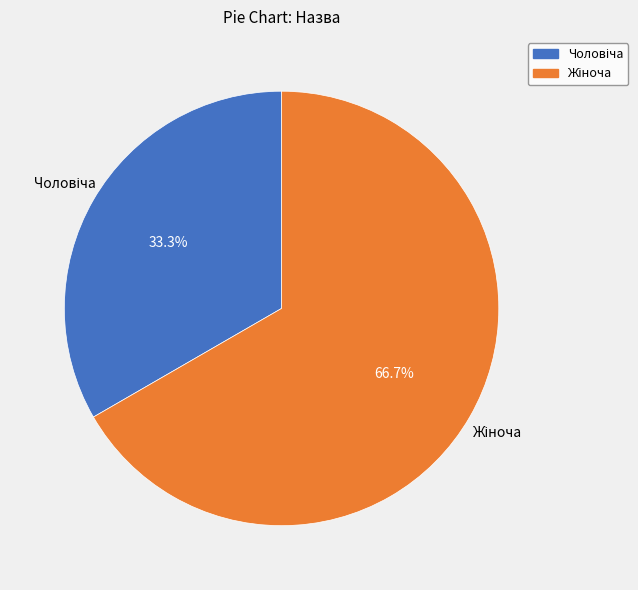

Is there a majority slice in this chart?

Yes